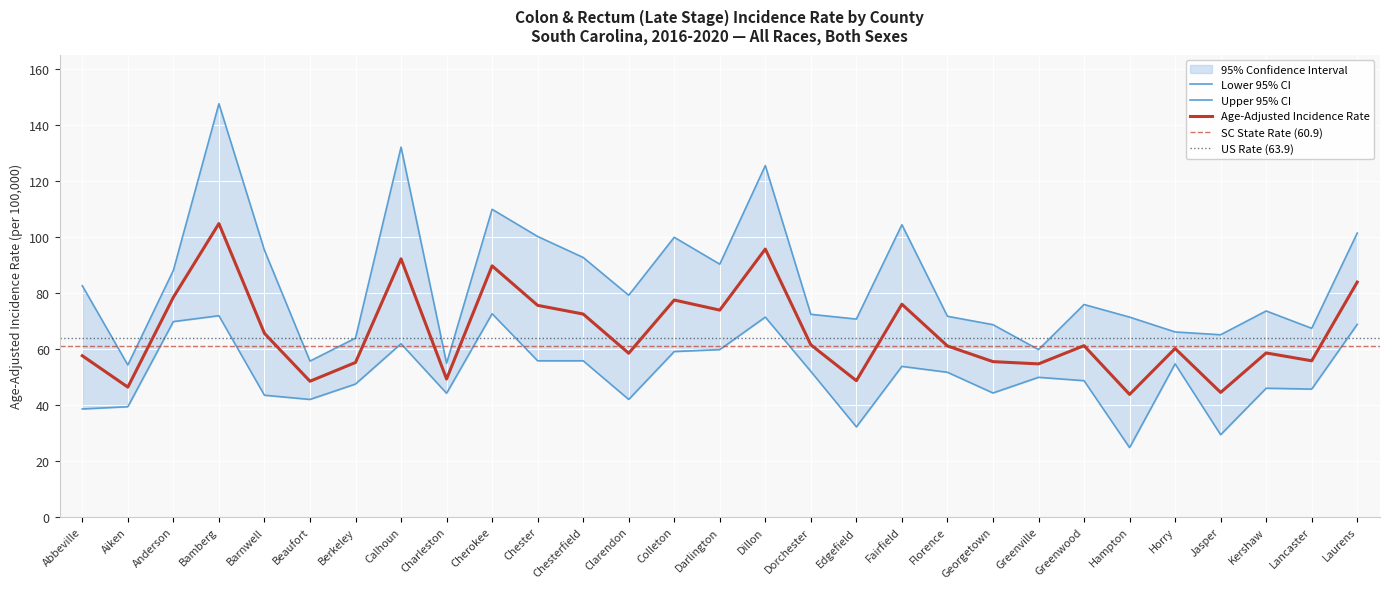

At which label does Age-Adjusted Incidence Rate reach its peak?

Bamberg